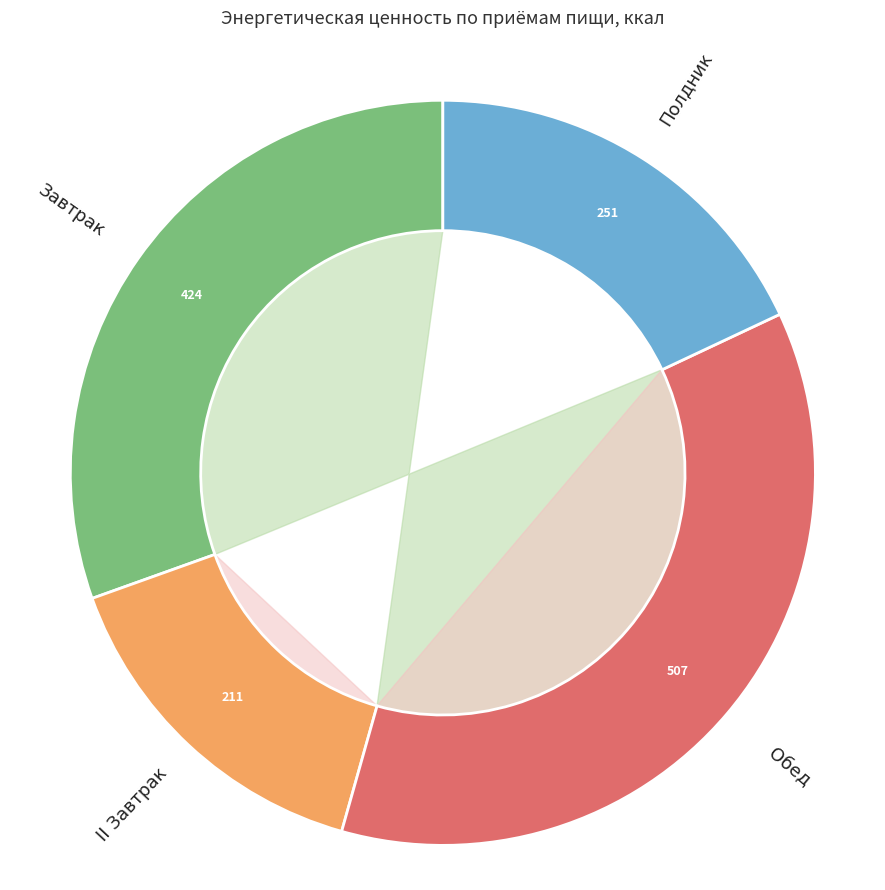

What percentage is the Завтрак slice, to the nearest percent?

30%